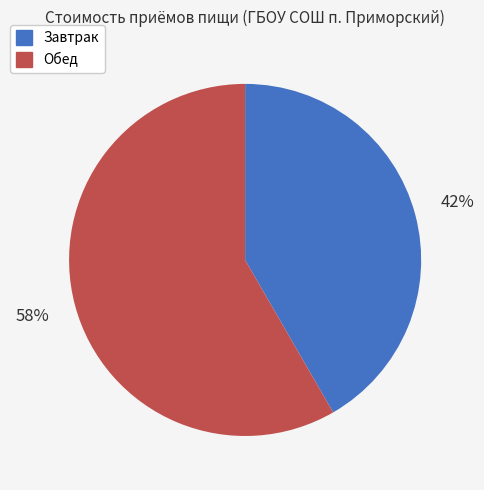

Do Обед and Завтрак together represent more than half of the pie?

Yes